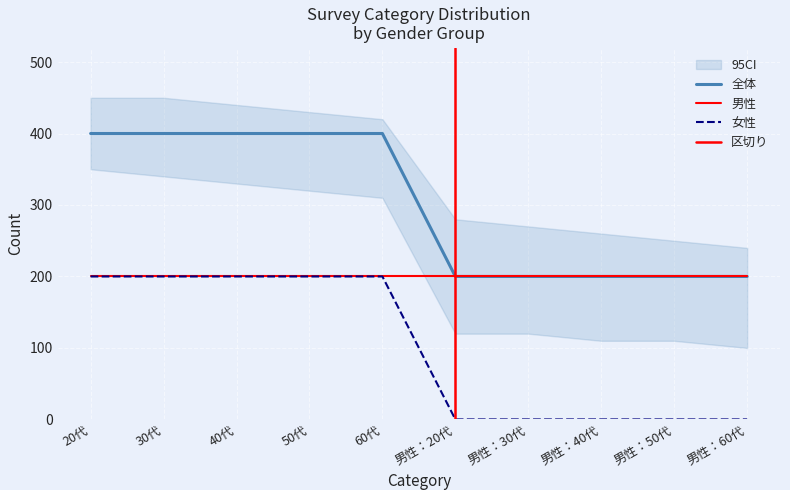

Is the value of 全体 at 男性：30代 greater than the value of 女性 at 男性：60代?

Yes